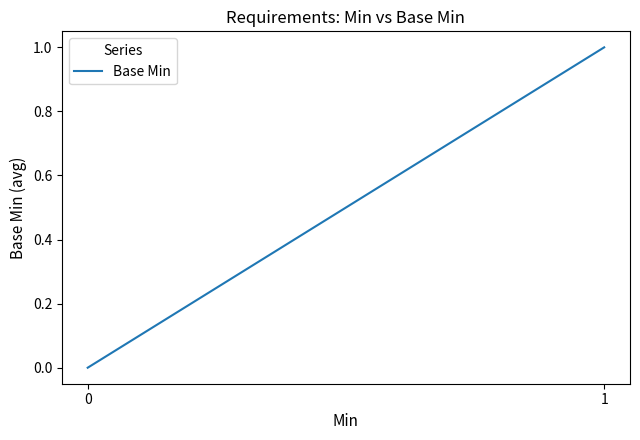

What is the value of the 2nd point from the left?

1